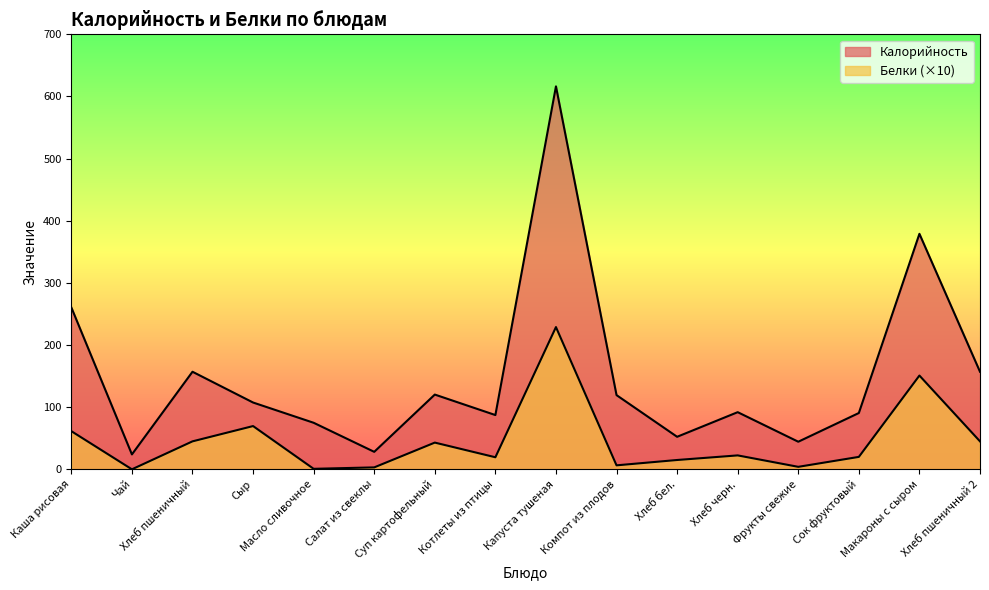

What is the total value across all series at Макароны с сыром?

529.9